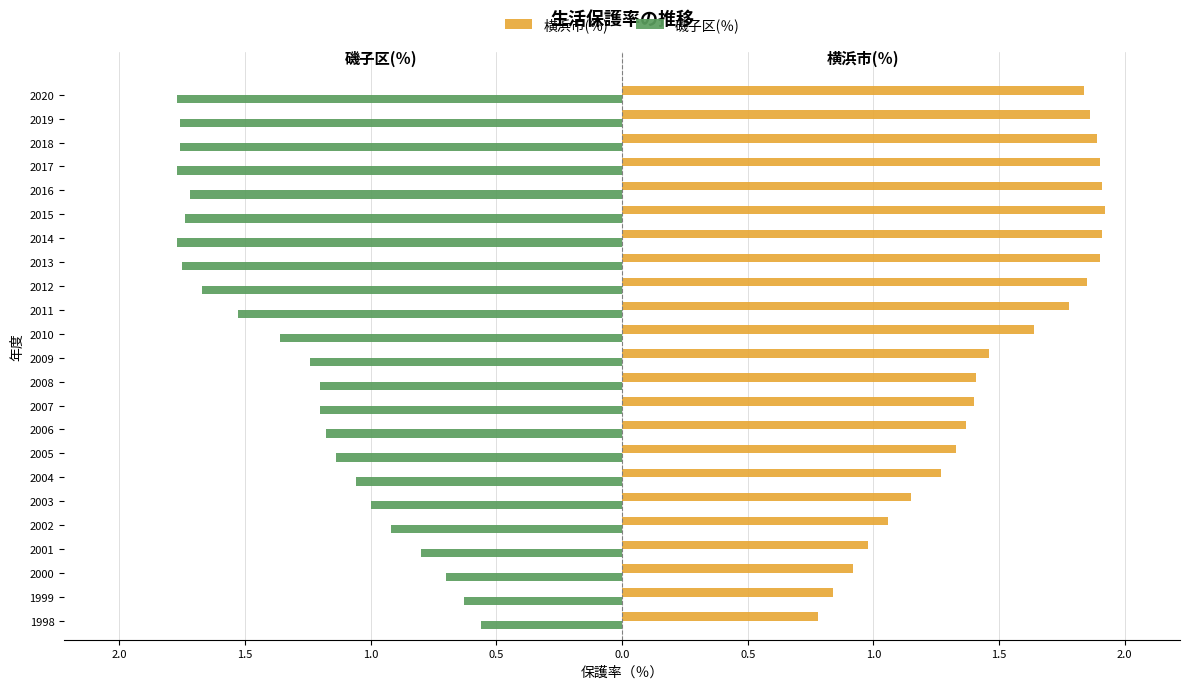

What are all the series names shown in the legend?

横浜市(％), 磯子区(％)